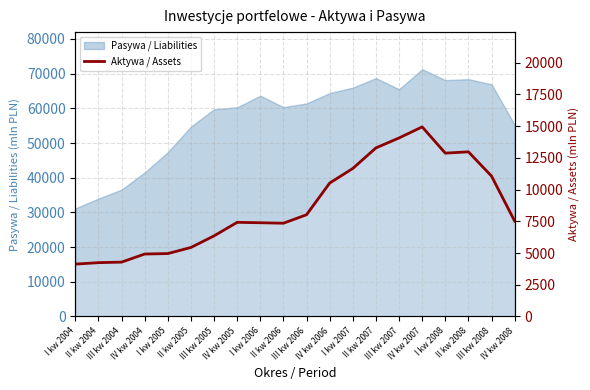

What is the label of the 9th point from the left?

I kw 2006